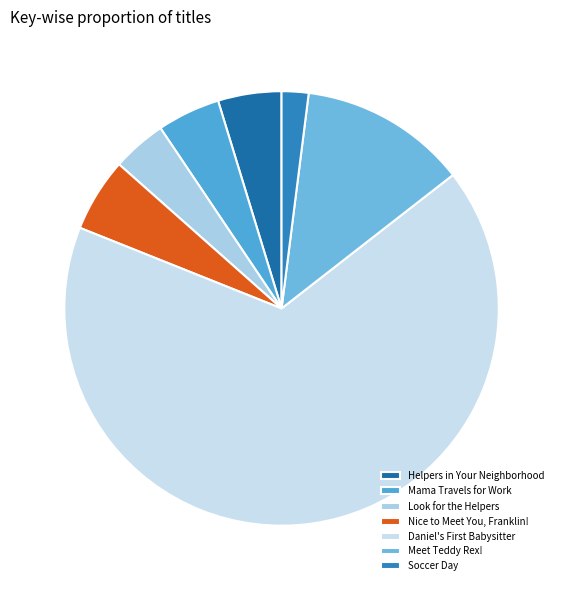

Do Soccer Day and Helpers in Your Neighborhood together represent more than half of the pie?

No